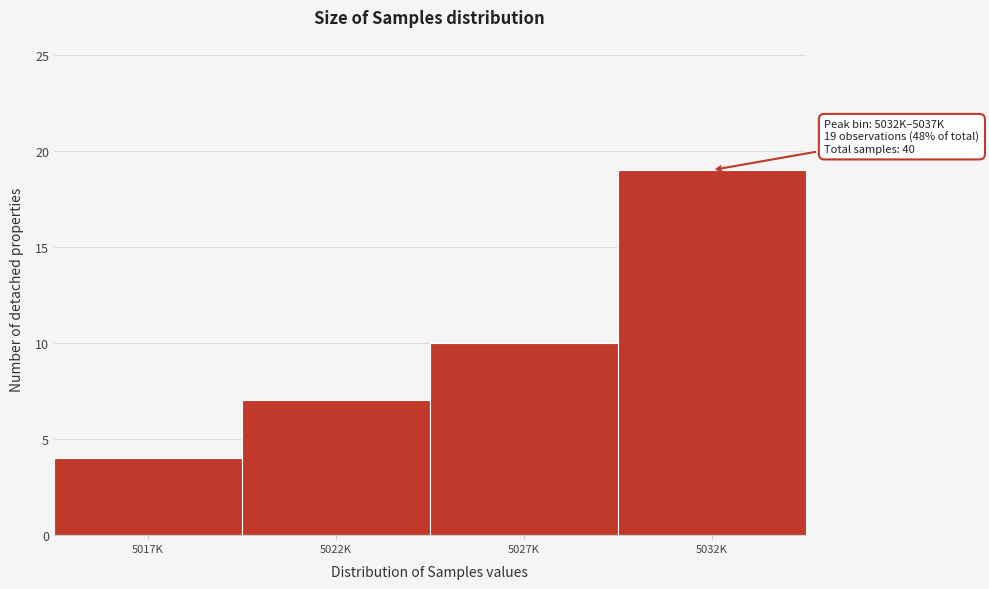

Reading left to right, transcribe all the data shown in this chart.

5017K=4	5022K=7	5027K=10	5032K=19